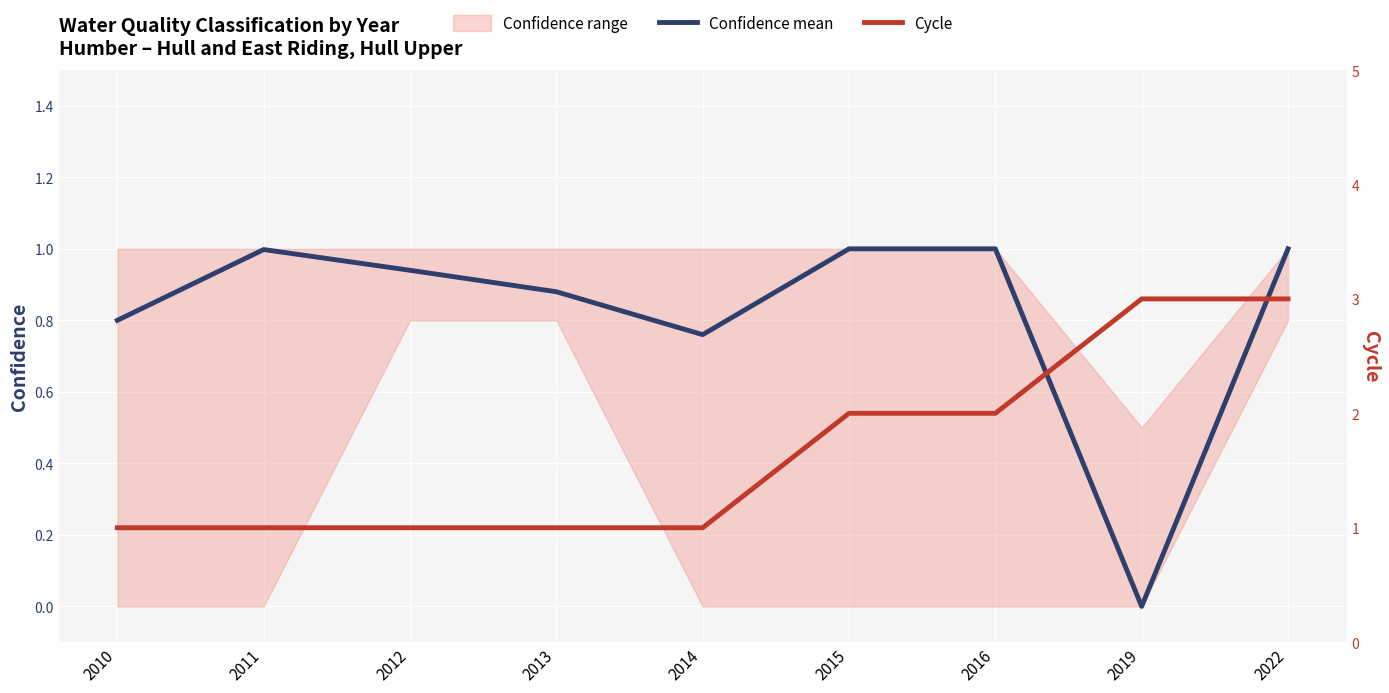

True or false: Cycle has more than 0 interior local peaks.

False